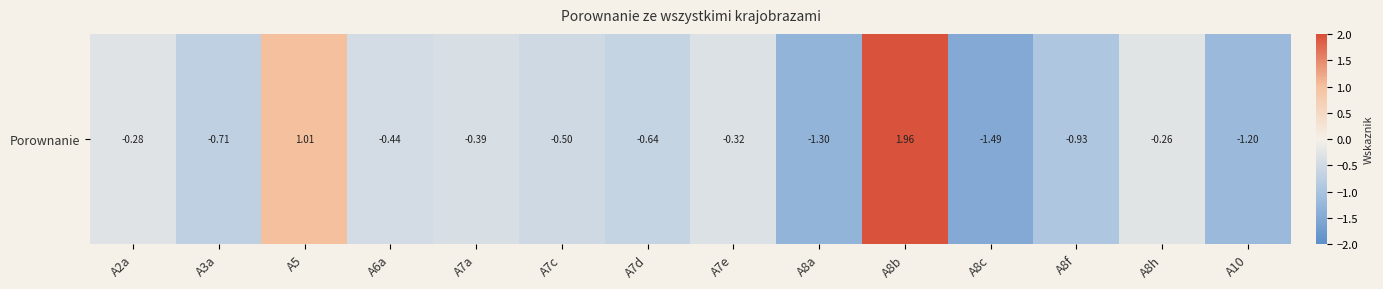

Reading right to left, extract all data points from this chart.

A10=-1.2	A8h=-0.3	A8f=-0.9	A8c=-1.5	A8b=2.0	A8a=-1.3	A7e=-0.3	A7d=-0.6	A7c=-0.5	A7a=-0.4	A6a=-0.4	A5=1.0	A3a=-0.7	A2a=-0.3